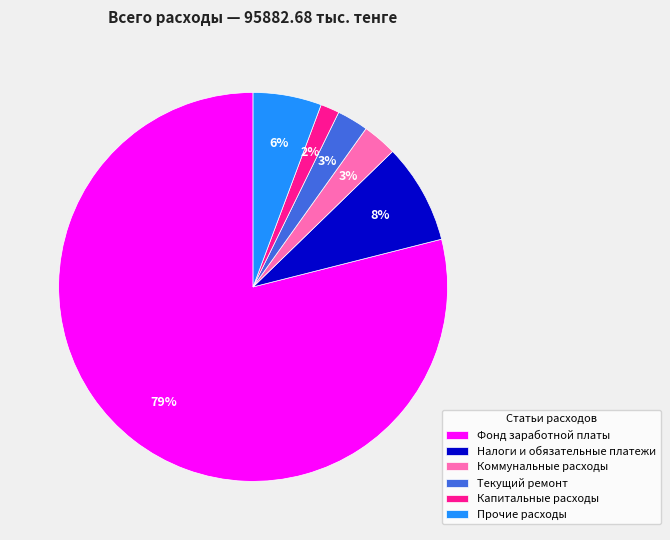

To the nearest percent, what percentage of the pie is Коммунальные расходы?

3%